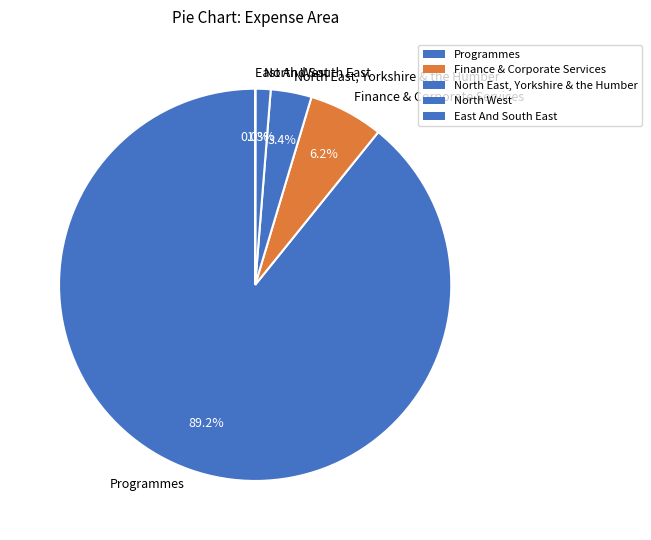

What portion of the pie excludes North West?

98.7%